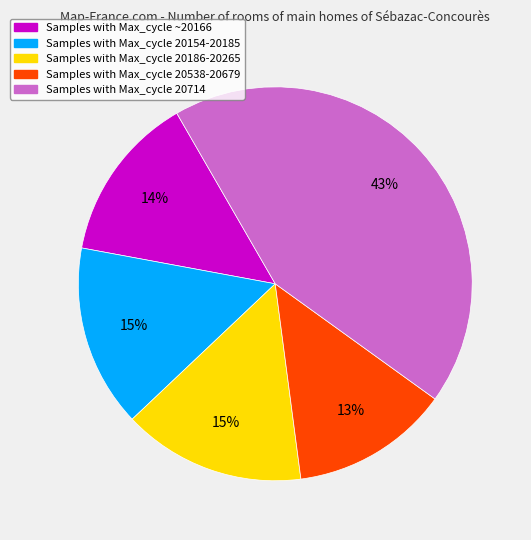

To the nearest percent, what is the difference between the largest and smallest slice percentages?

30%